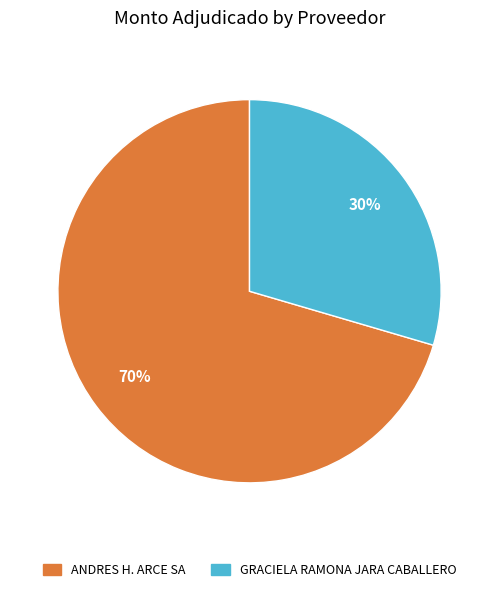

To the nearest percent, what portion does GRACIELA RAMONA JARA CABALLERO represent?

30%